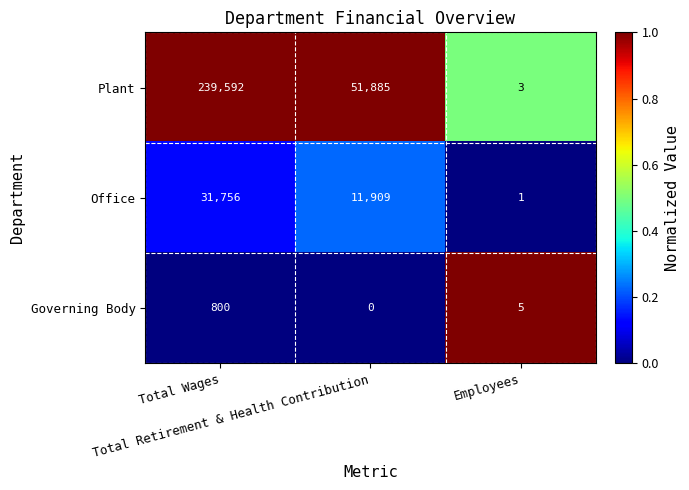

Which series changed the most between Total Wages and Total Retirement & Health Contribution?

Plant